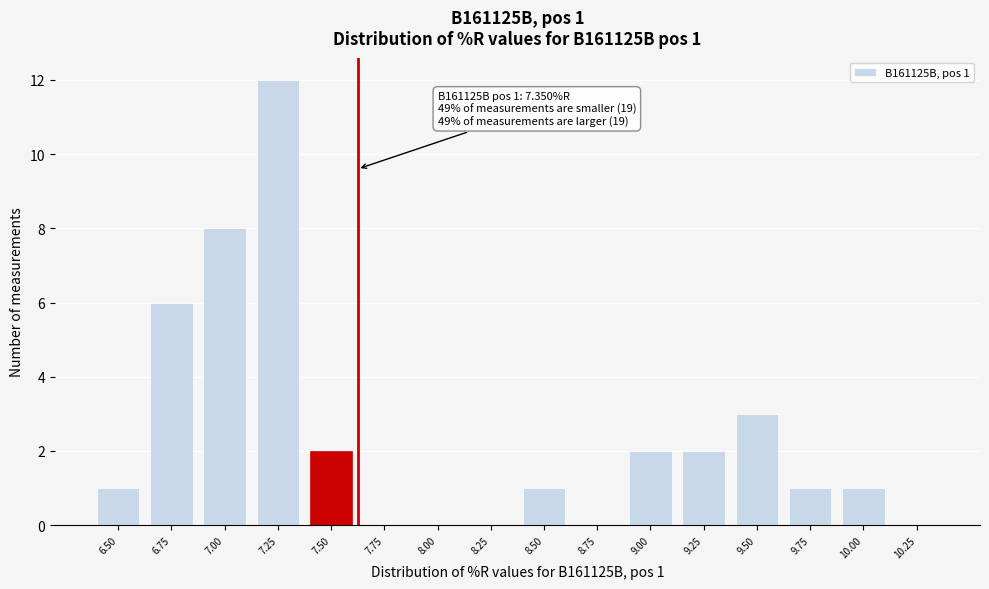

Reading right to left, list all the values displayed in this chart.

10.25=0	10.00=1	9.75=1	9.50=3	9.25=2	9.00=2	8.75=0	8.50=1	8.25=0	8.00=0	7.75=0	7.50=2	7.25=12	7.00=8	6.75=6	6.50=1